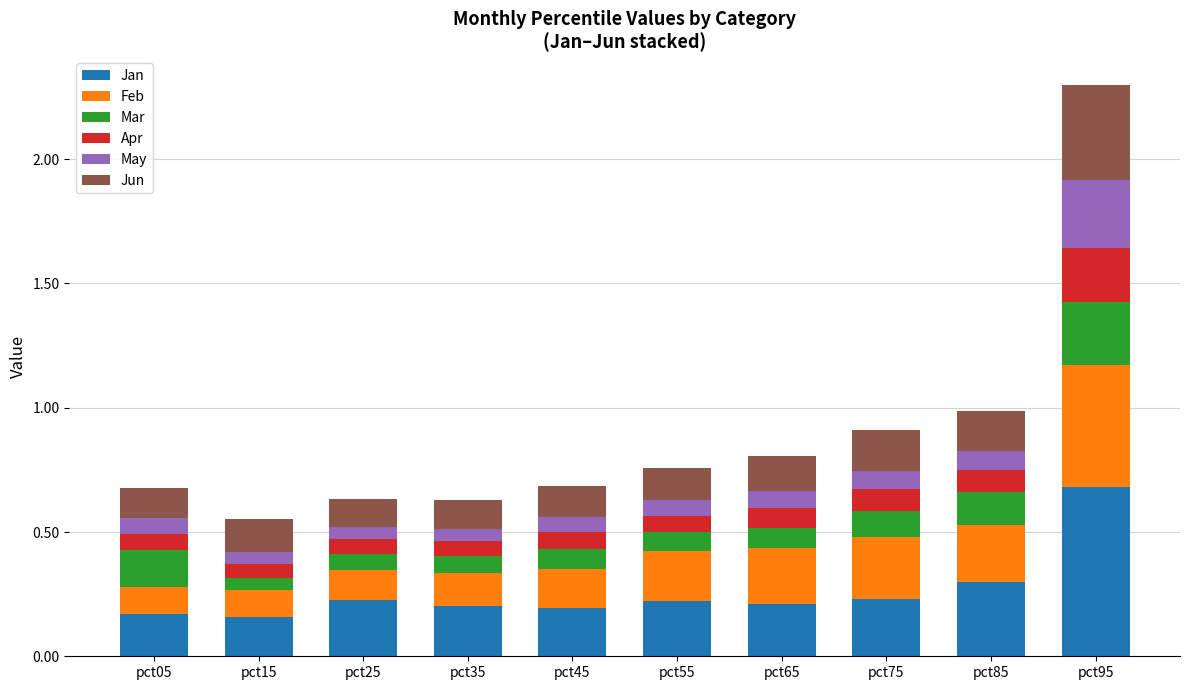

What is the difference between the maximum and second lowest values in the Jan series?

0.5